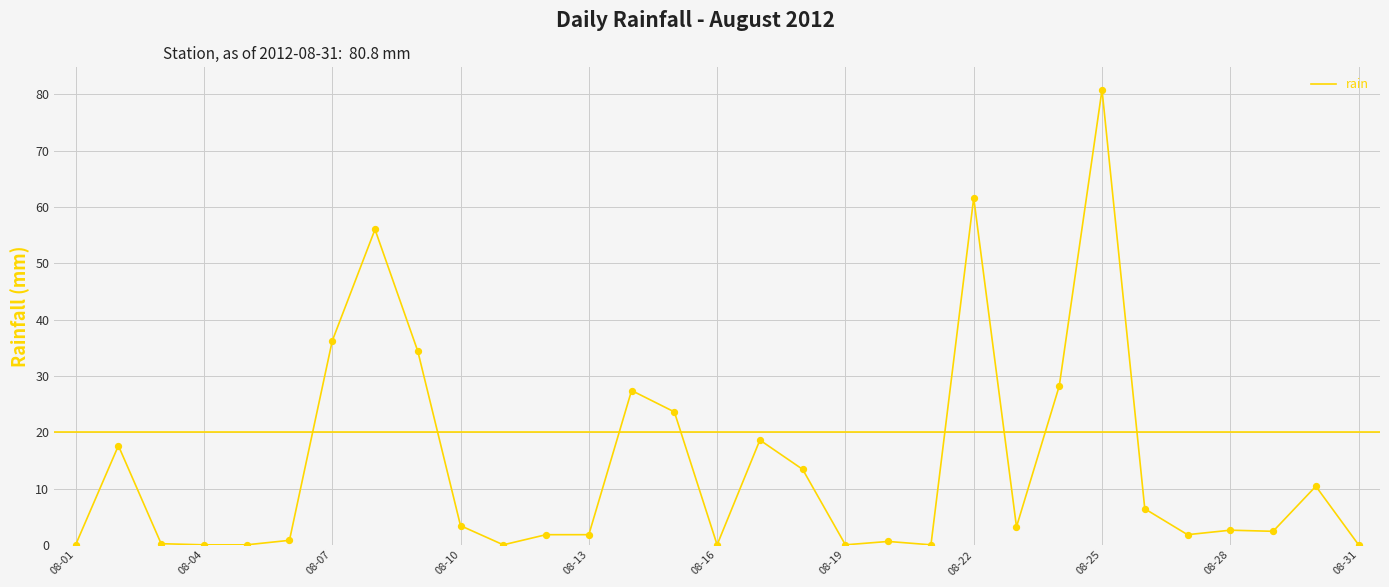

What is the difference between the maximum and minimum values?

80.8